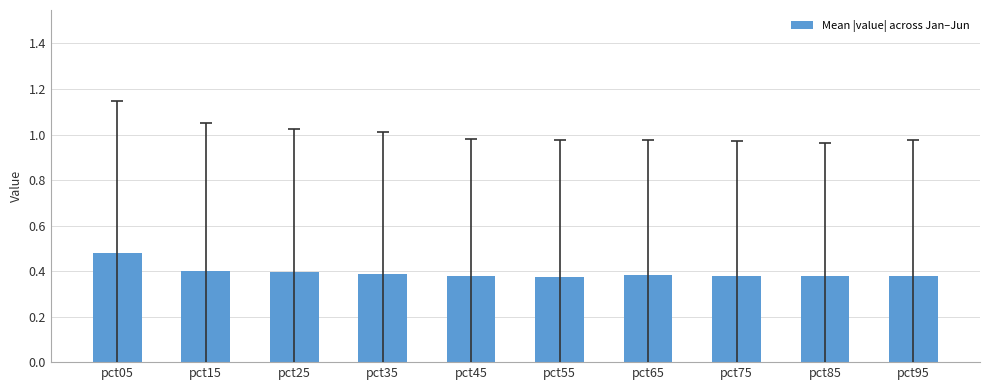

How many bars are there in total?

10